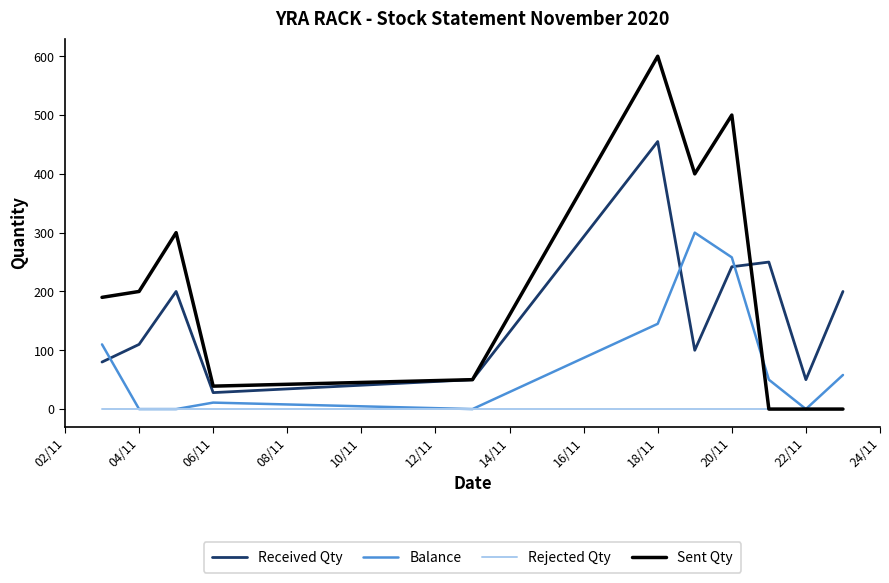

Rank the series by their average value, from highest to lowest.

Sent Qty, Received Qty, Balance, Rejected Qty